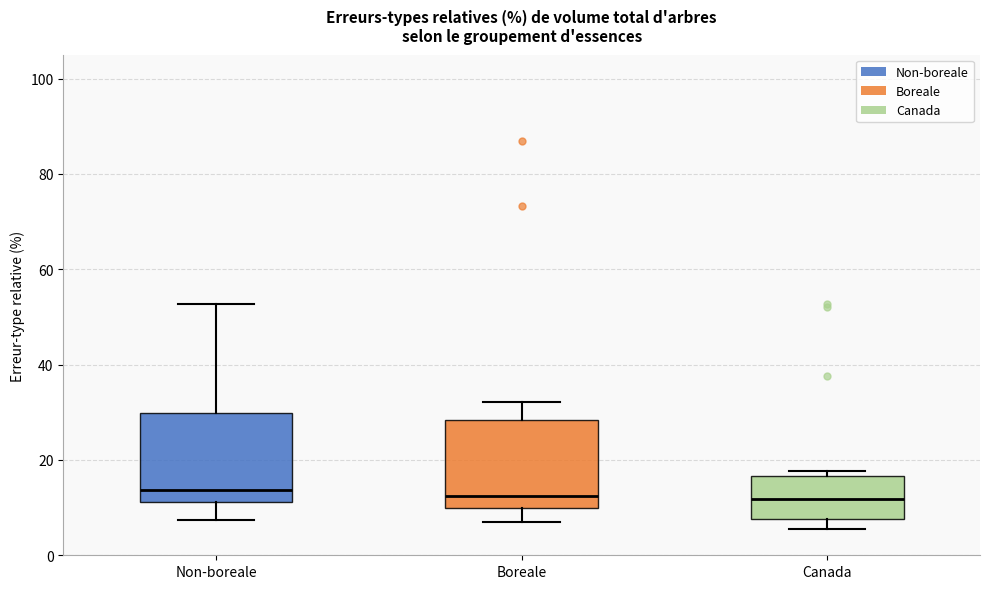

Reading left to right, transcribe this box plot: for each box, give where its median line is, the range the box spans, and where its two whiskers end, as read against the y-axis. The values are not printed on the chart, so give them approximately, as read against the axis.

Non-boreale: median 14, box 12 to 30, whiskers 8 to 52
Boreale: median 12, box 10 to 28, whiskers 8 to 32
Canada: median 12, box 8 to 16, whiskers 6 to 18